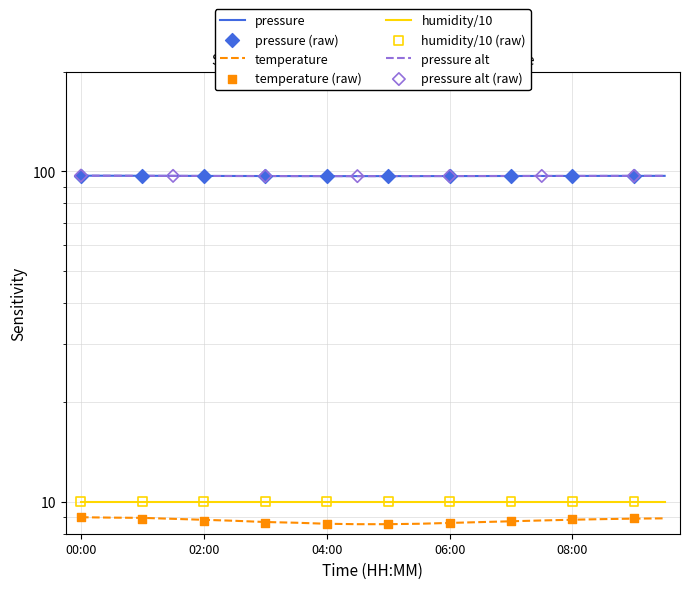

Which series has the widest spread of Y values?

pressure